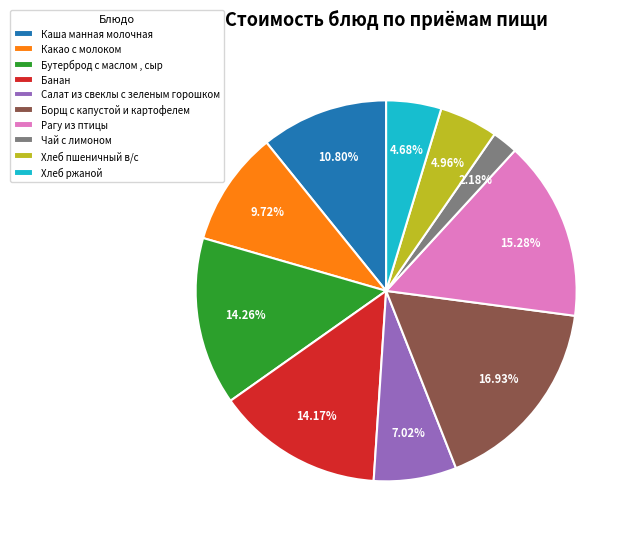

Which has a higher value, Рагу из птицы or Борщ с капустой и картофелем?

Борщ с капустой и картофелем